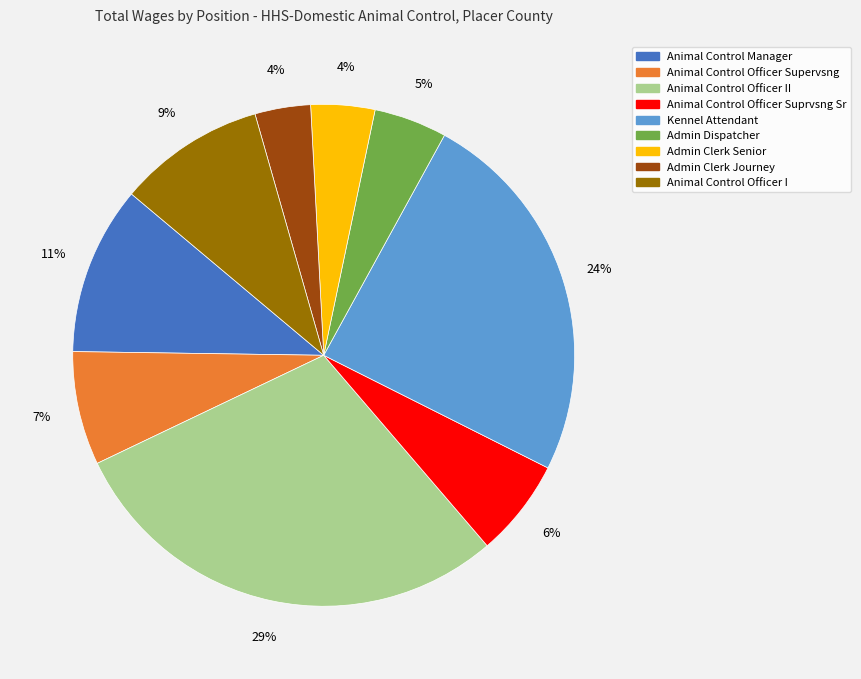

Does any single category account for the majority?

No